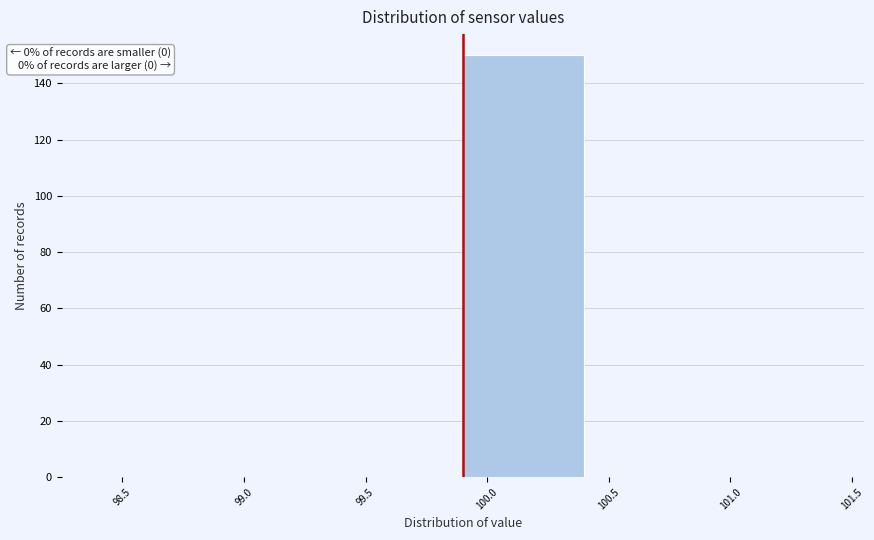

Which range on the x-axis has the tallest bar?

99.9 to 100.4